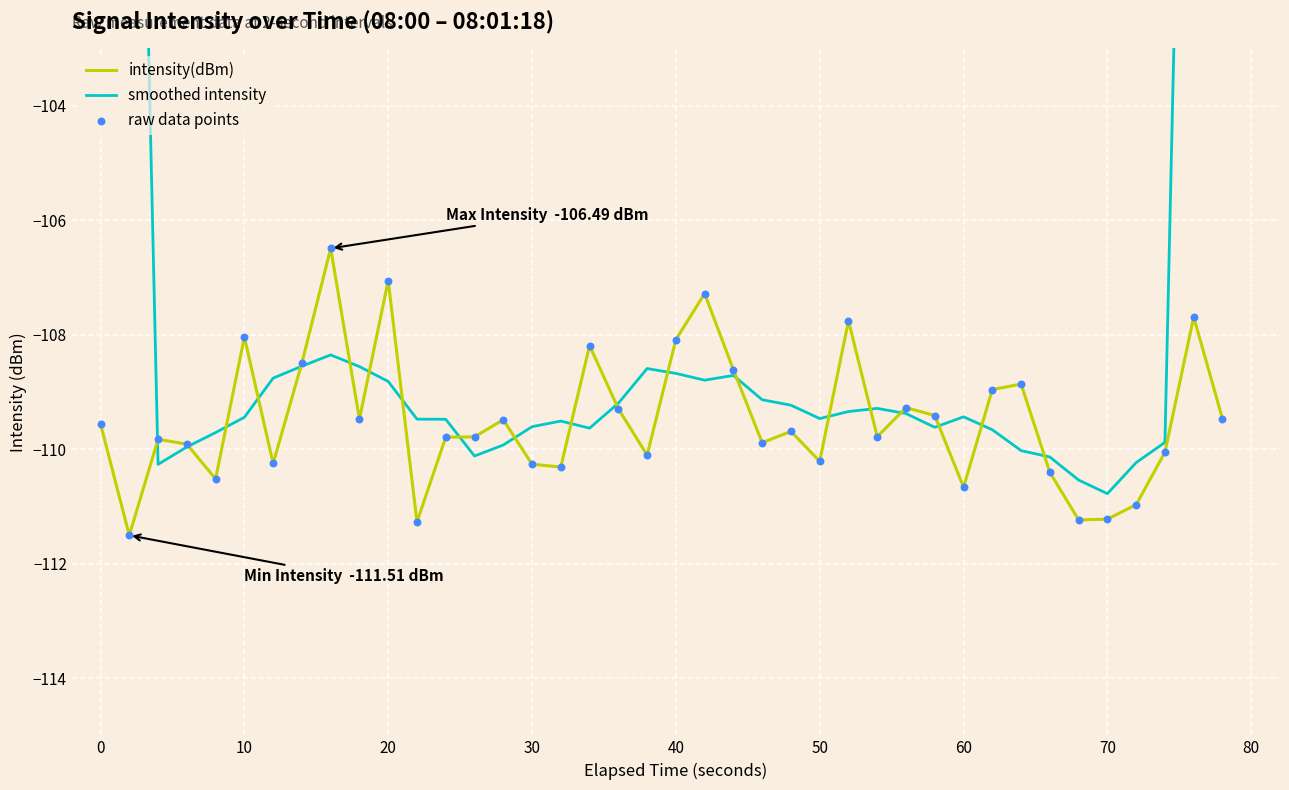

At how many categories does at least one series exceed -101?

4